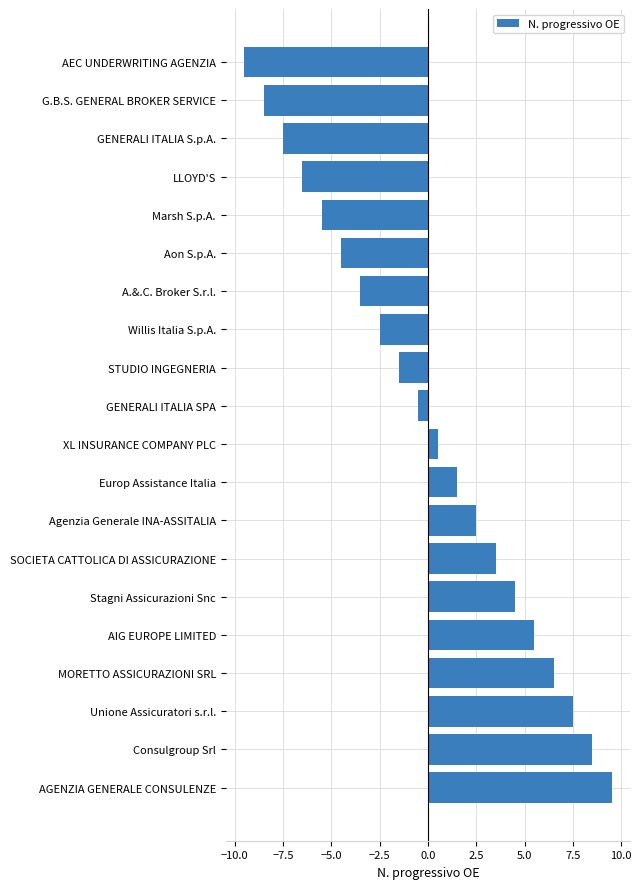

What is the difference between the maximum and minimum values?

19.0